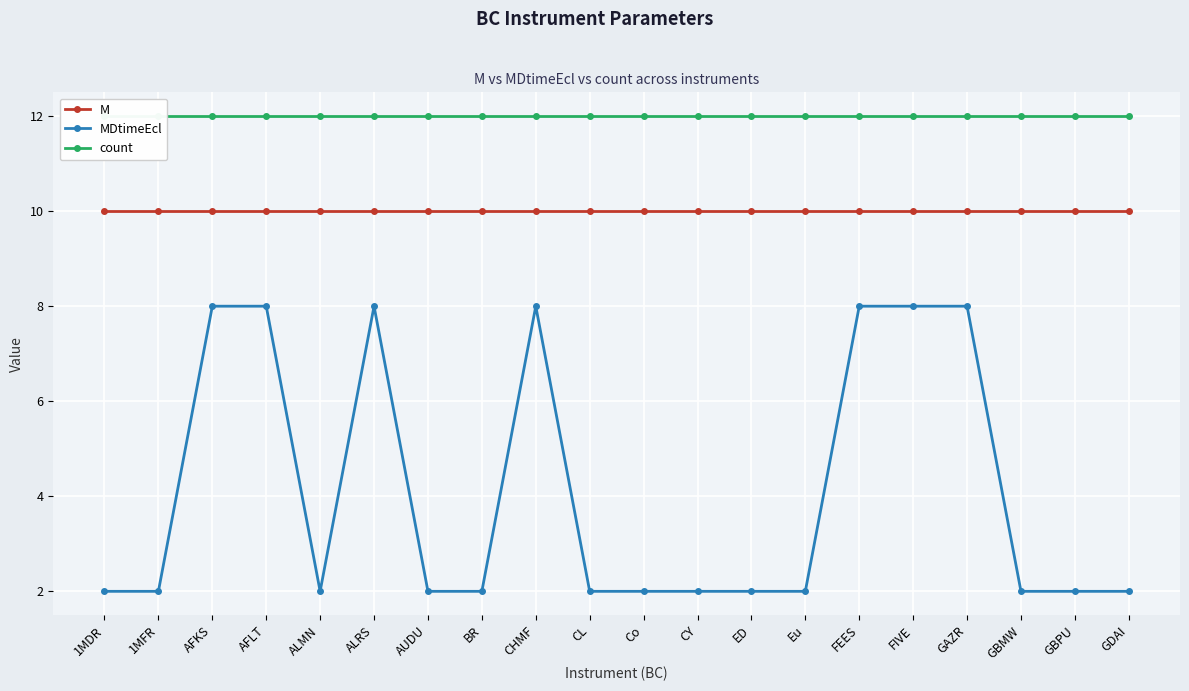

True or false: M has a value of 10 at ALRS.

True